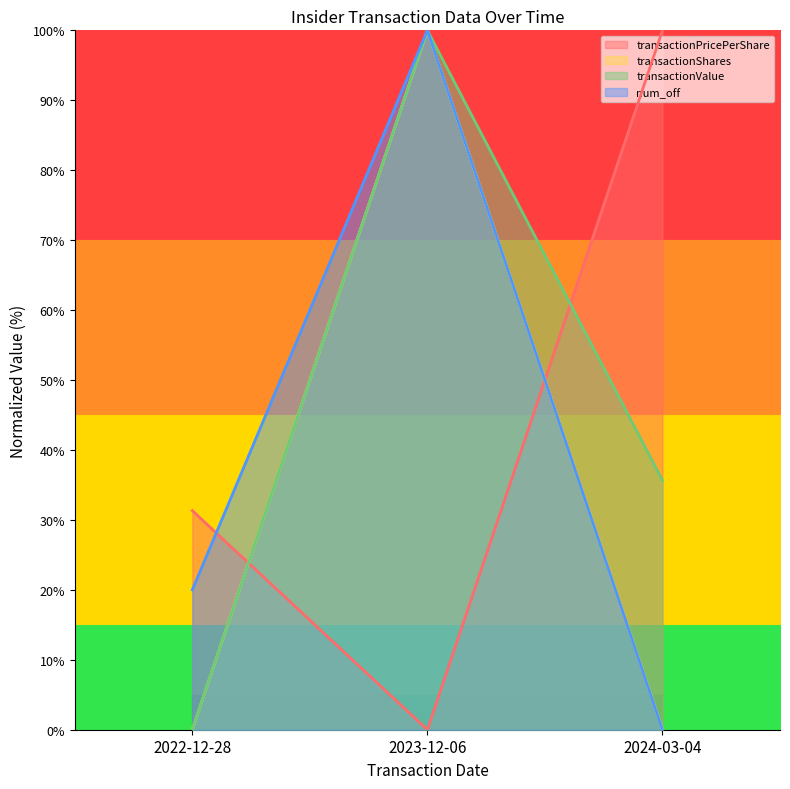

True or false: transactionShares has a value of 0.0 at 2022-12-28.

True